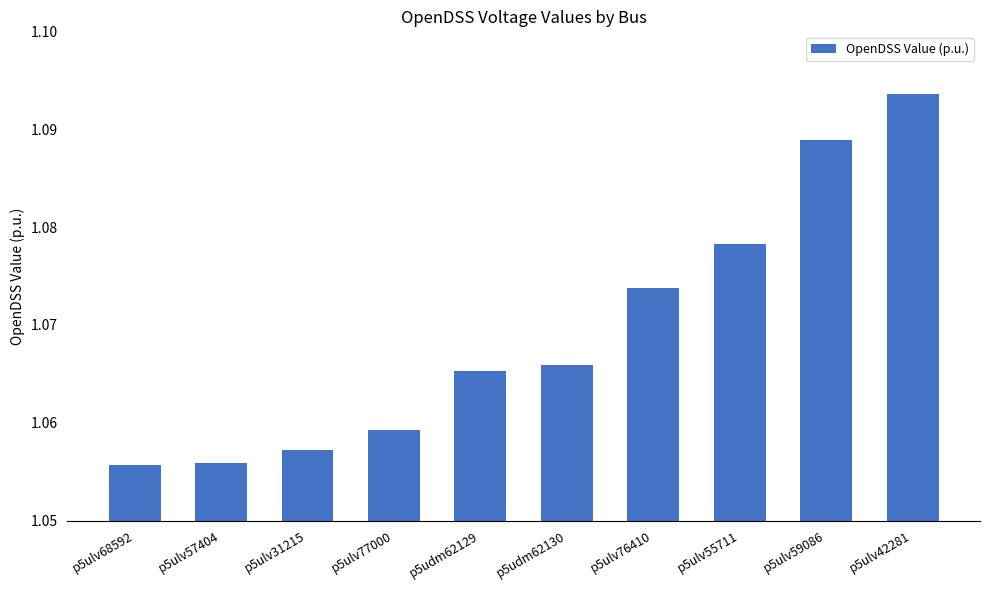

How many distinct data groups are displayed?

1